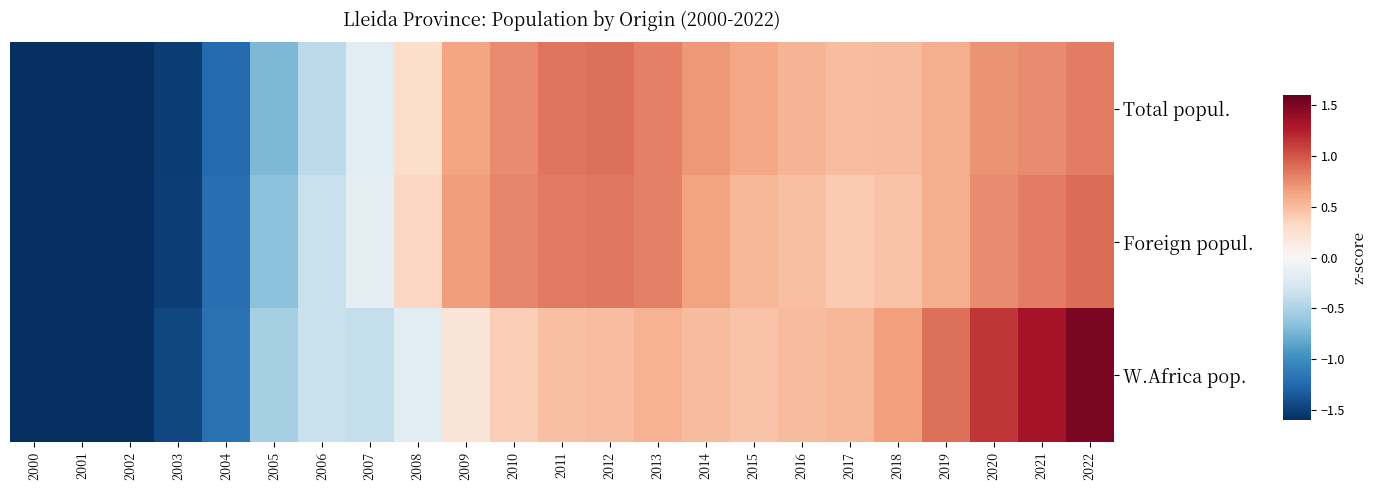

Reading right to left, what are all the values shown in this chart?

Total popul.: 2022=0.8	2021=0.8	2020=0.7	2019=0.6	2018=0.5	2017=0.5	2016=0.5	2015=0.6	2014=0.7	2013=0.8	2012=0.9	2011=0.9	2010=0.8	2009=0.6	2008=0.3	2007=-0.2	2006=-0.4	2005=-0.7	2004=-1.2	2003=-1.5	2002=-1.8	2001=-2.0	2000=-2.1
Foreign popul.: 2022=0.9	2021=0.8	2020=0.8	2019=0.6	2018=0.5	2017=0.4	2016=0.5	2015=0.5	2014=0.6	2013=0.8	2012=0.8	2011=0.8	2010=0.8	2009=0.7	2008=0.3	2007=-0.2	2006=-0.4	2005=-0.7	2004=-1.2	2003=-1.5	2002=-1.8	2001=-2.0	2000=-2.1
W.Africa pop.: 2022=1.5	2021=1.3	2020=1.1	2019=0.9	2018=0.7	2017=0.5	2016=0.5	2015=0.5	2014=0.5	2013=0.6	2012=0.5	2011=0.5	2010=0.4	2009=0.2	2008=-0.2	2007=-0.4	2006=-0.4	2005=-0.5	2004=-1.2	2003=-1.5	2002=-1.7	2001=-1.9	2000=-2.0